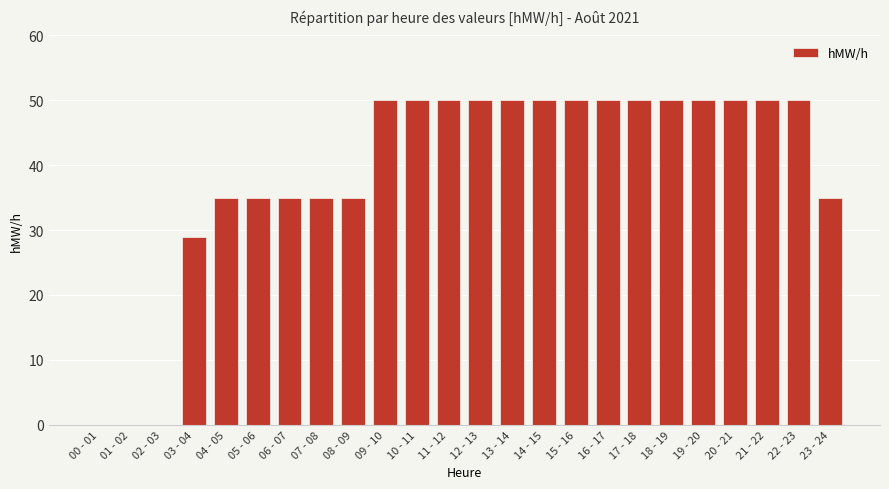

Count the number of data series in this chart.

1